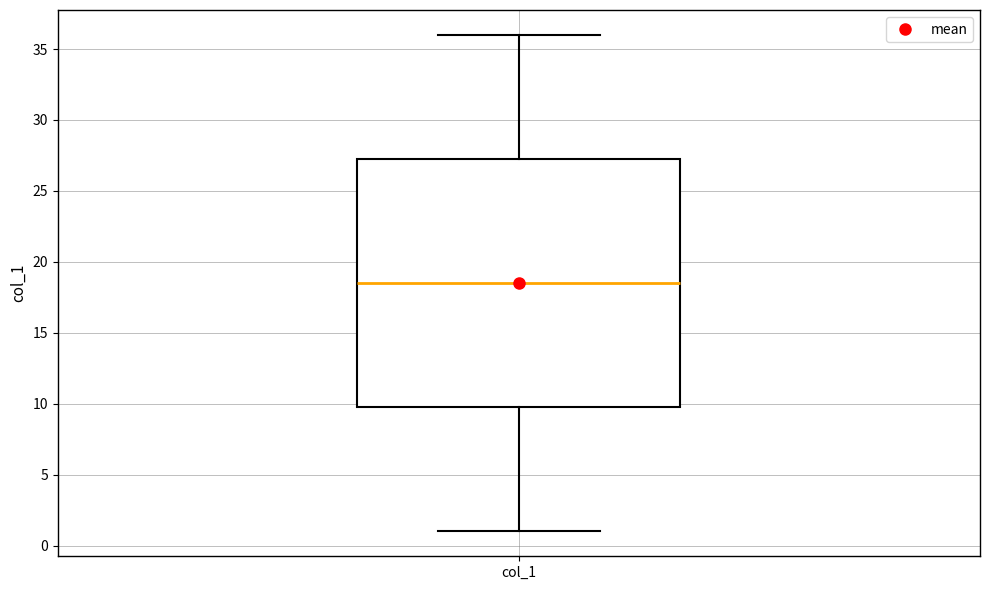

Read this box plot against the y-axis: the position of the median line, the range covered by the box, and the ends of both whiskers. The values are not printed on the chart, so give them approximately, as read against the axis.

median 18.5, box 10.0 to 27.5, whiskers 1.0 to 36.0